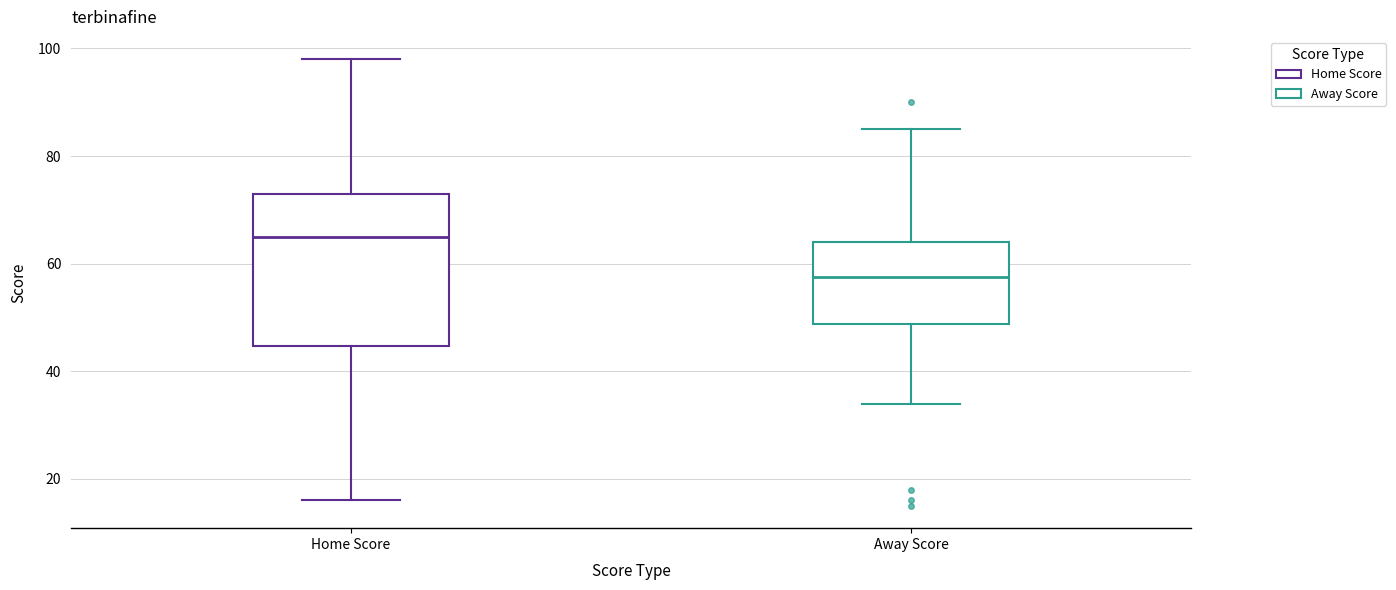

Reading left to right, read every box against the y-axis: the position of its median line, the range the box covers, and the ends of its whiskers. The values are not printed on the chart, so give them approximately, as read against the axis.

Home Score: median 66, box 44 to 74, whiskers 16 to 98
Away Score: median 58, box 48 to 64, whiskers 34 to 86